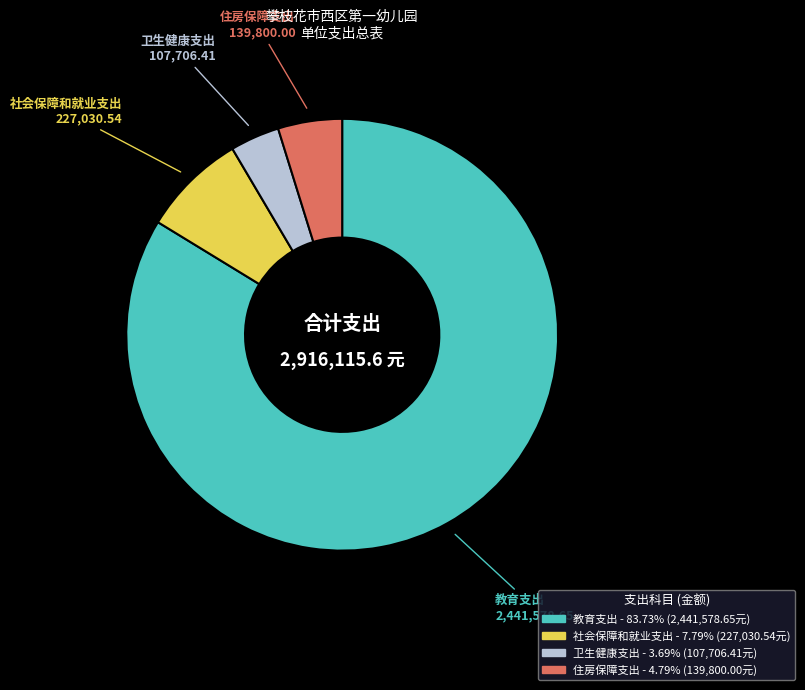

Which category has the biggest portion of the pie?

教育支出